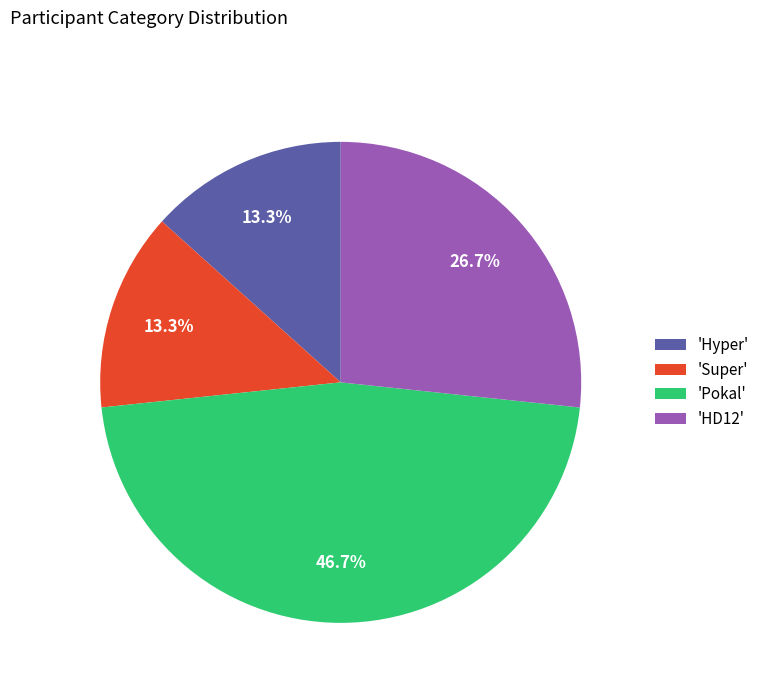

Combined, do 'Pokal' and 'Super' account for over 50%?

Yes